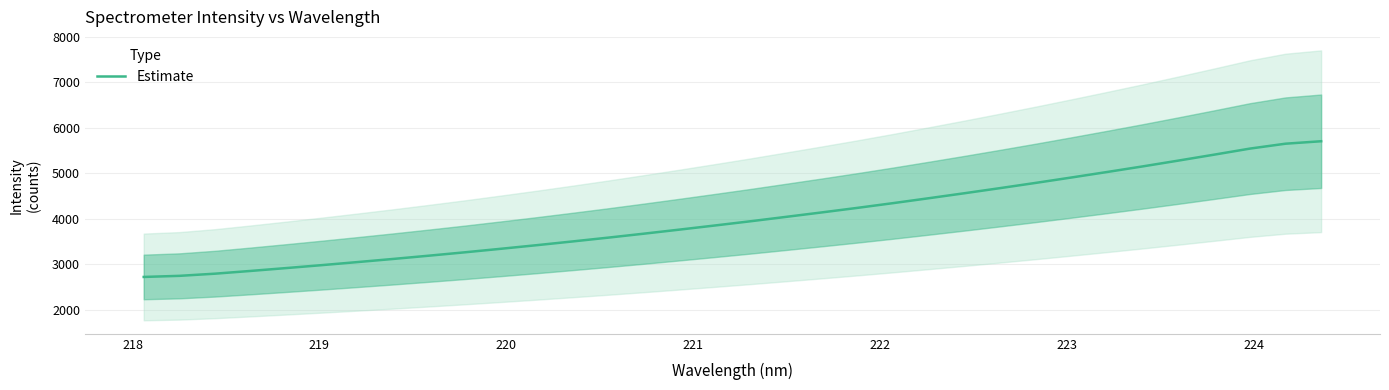

What is the highest value of the Estimate series?

5707.8